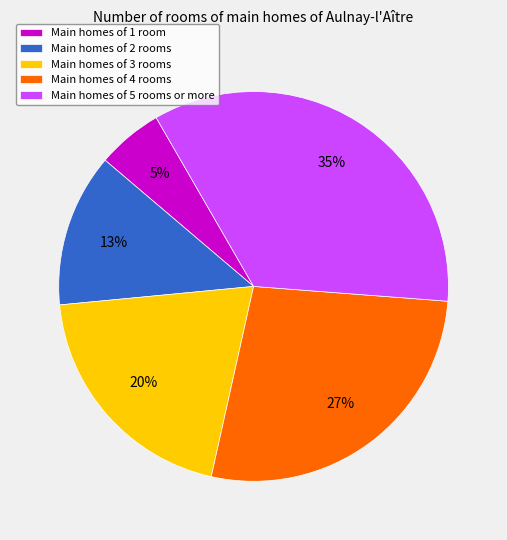

How many slices are in this pie chart?

5